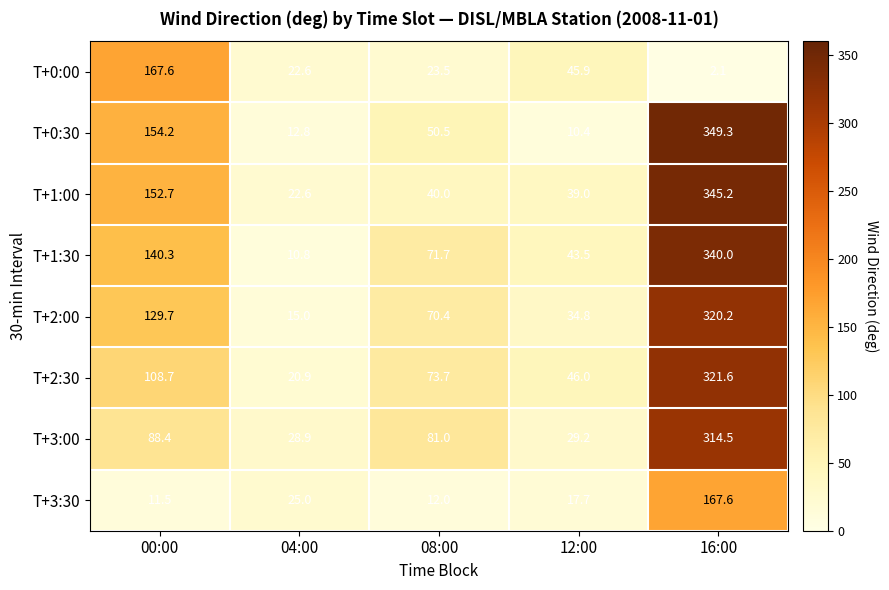

At which category is the sum across all series the highest?

16:00